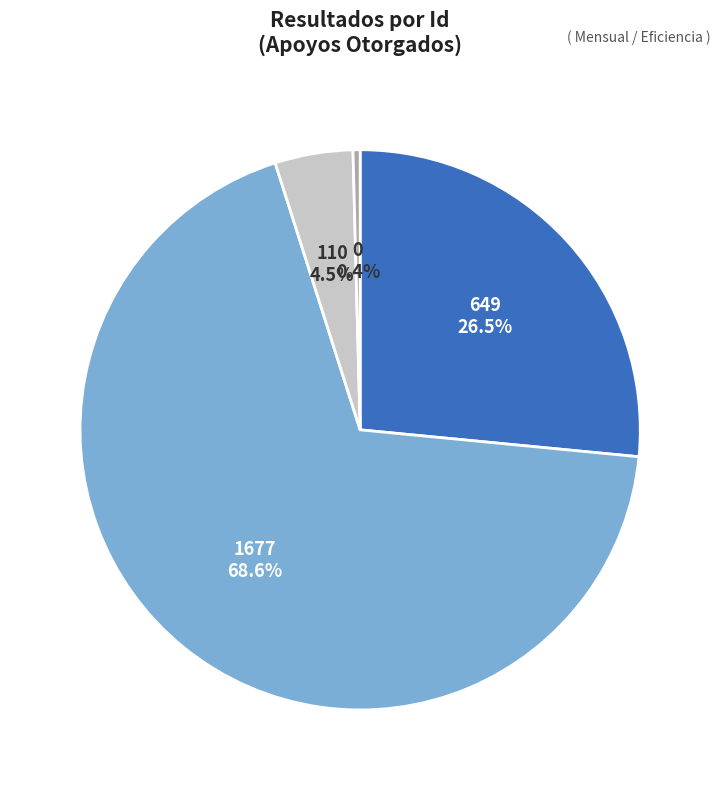

Which category has the biggest portion of the pie?

1677